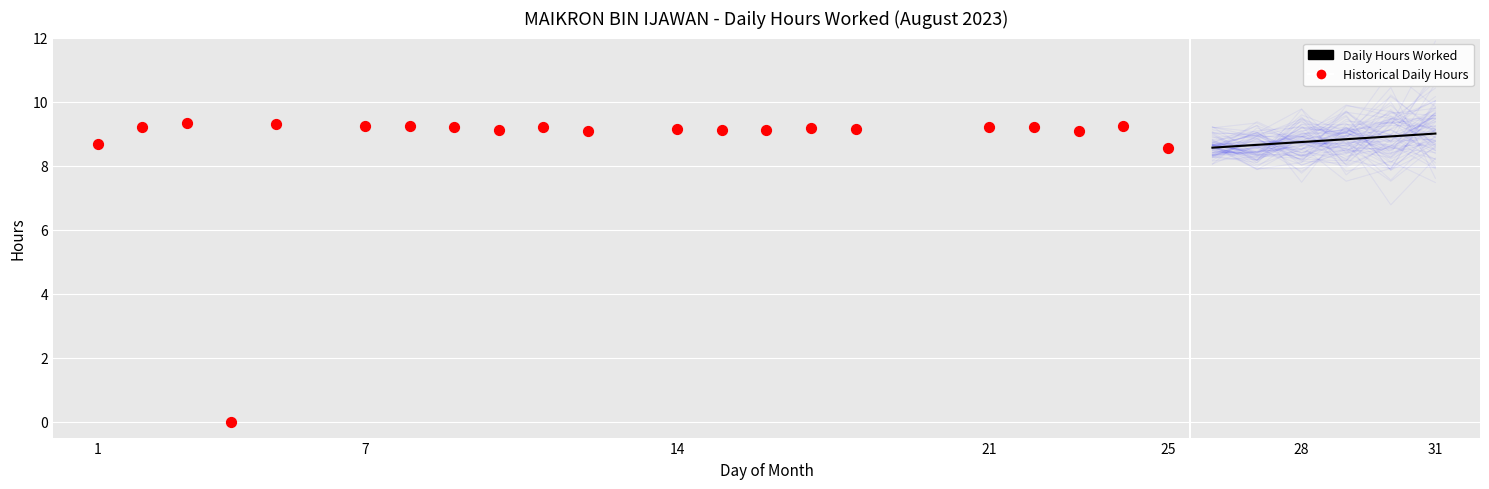

What is the change in value from 1 to 14?

+0.5